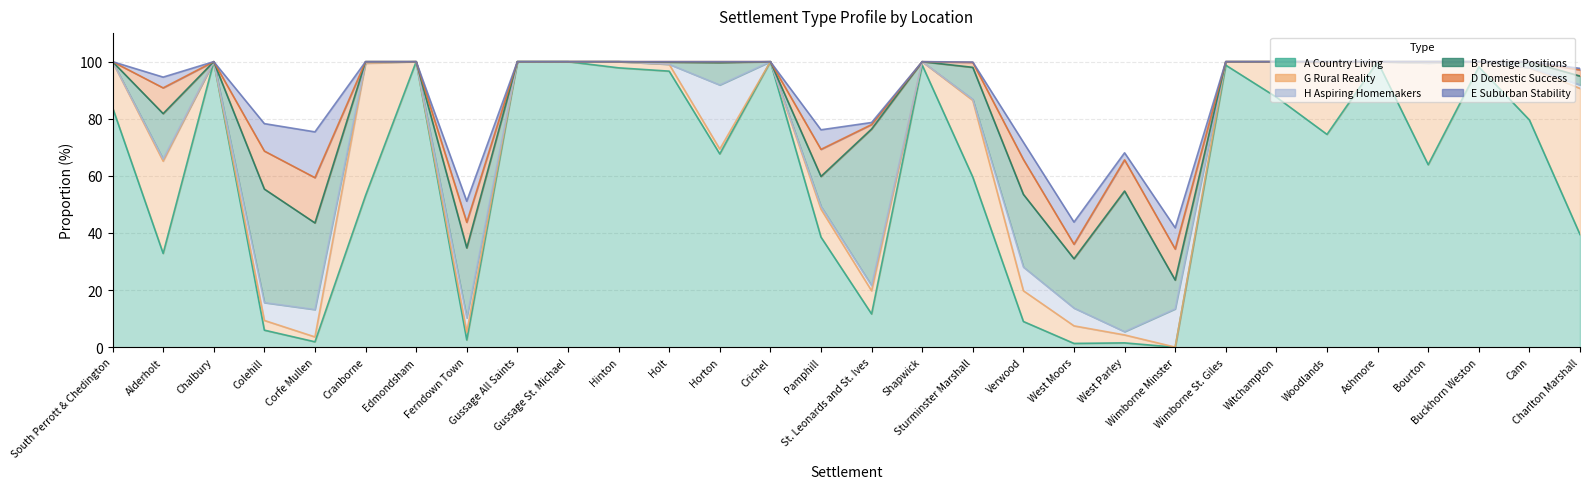

Where is E Suburban Stability nearest to the value 8?

West Moors